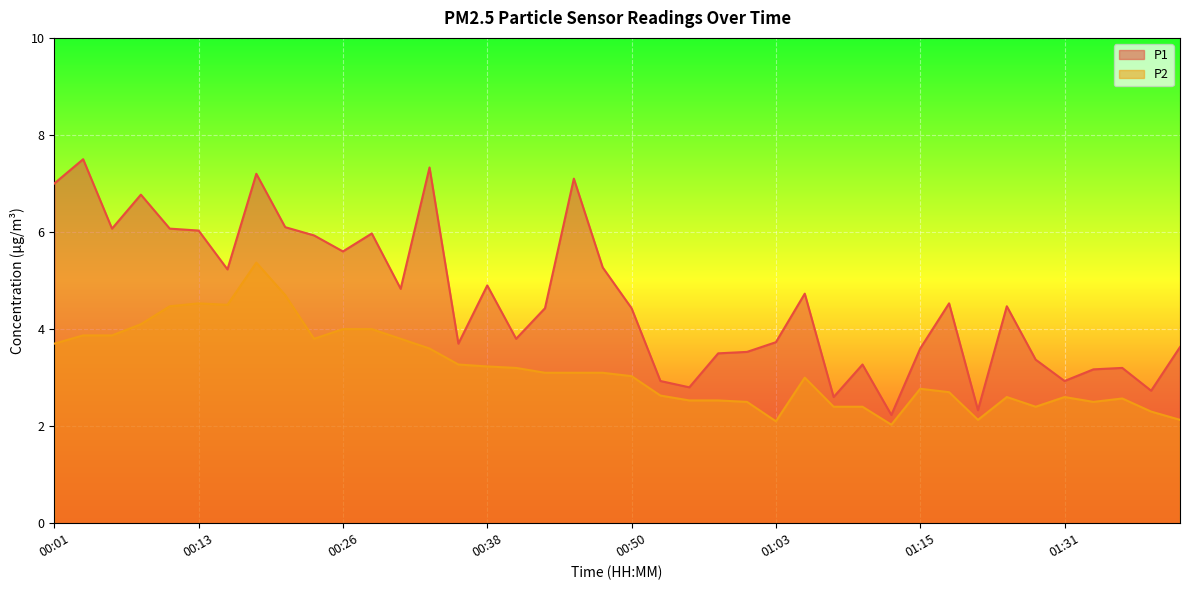

What is the minimum value shown in the chart?

2.0